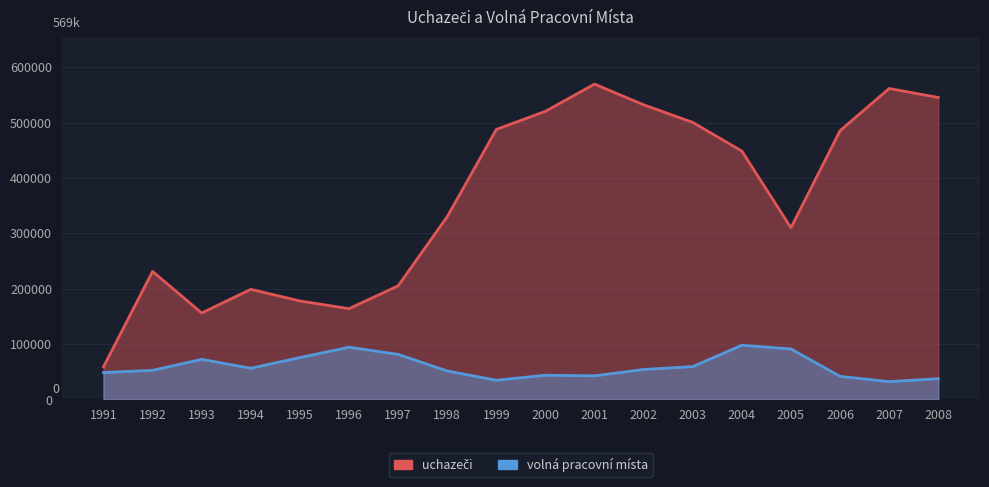

Does the chart display data point markers on the line(s)?

No